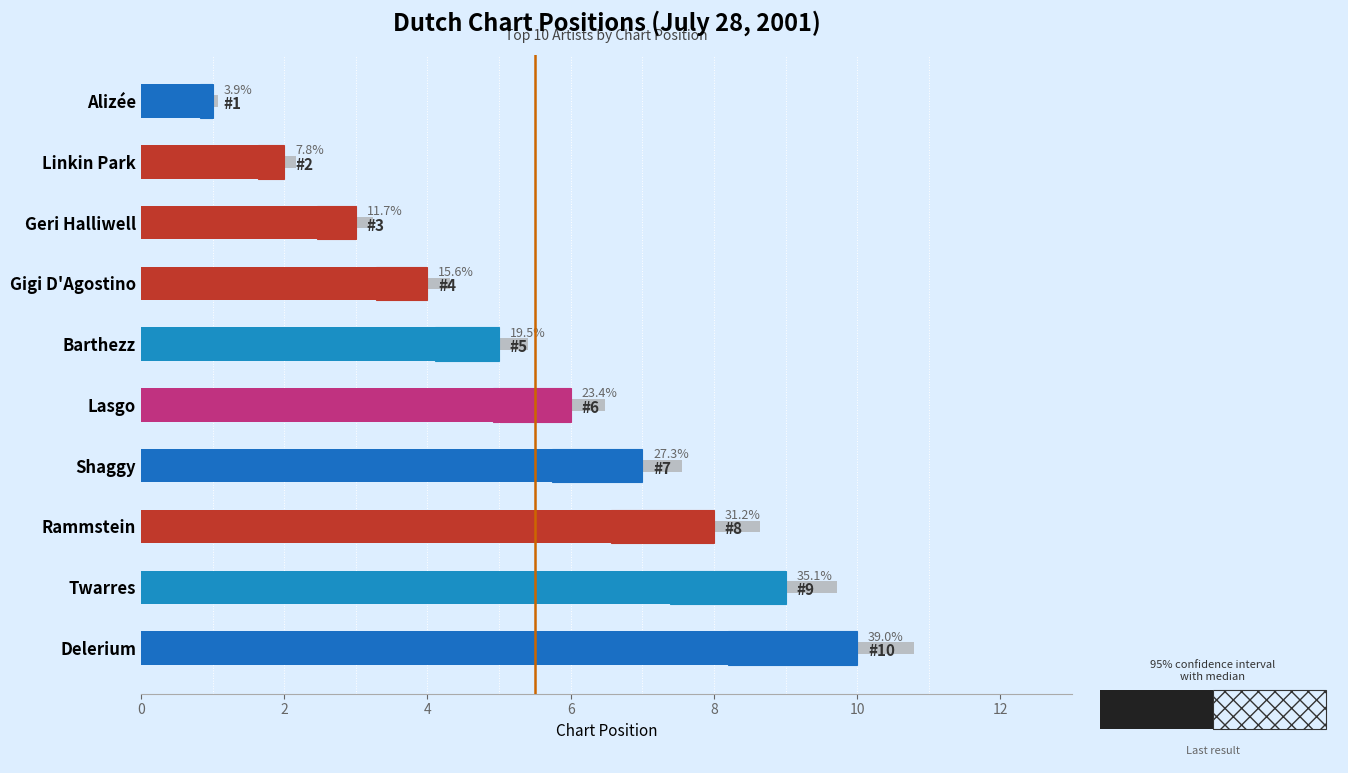

The value at Geri Halliwell is 4. True or false?

False